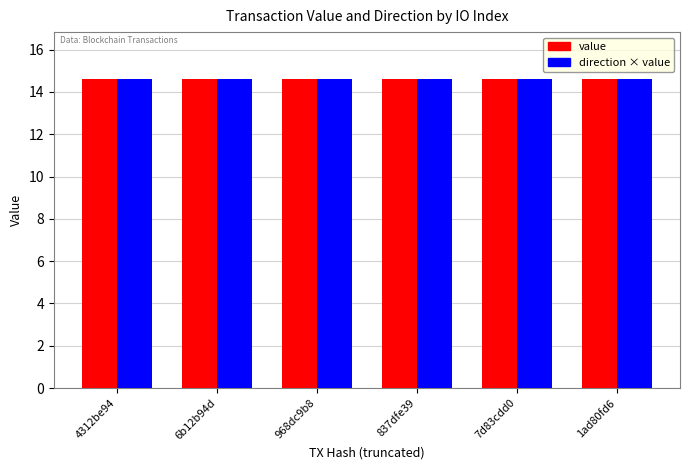

What is the label of the 3rd bar from the right?

837dfe39